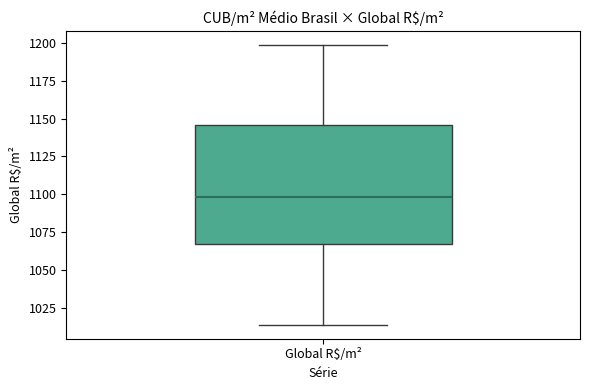

Read this box plot against the y-axis: the position of the median line, the range covered by the box, and the ends of both whiskers. The values are not printed on the chart, so give them approximately, as read against the axis.

median 1100, box 1065 to 1145, whiskers 1015 to 1200